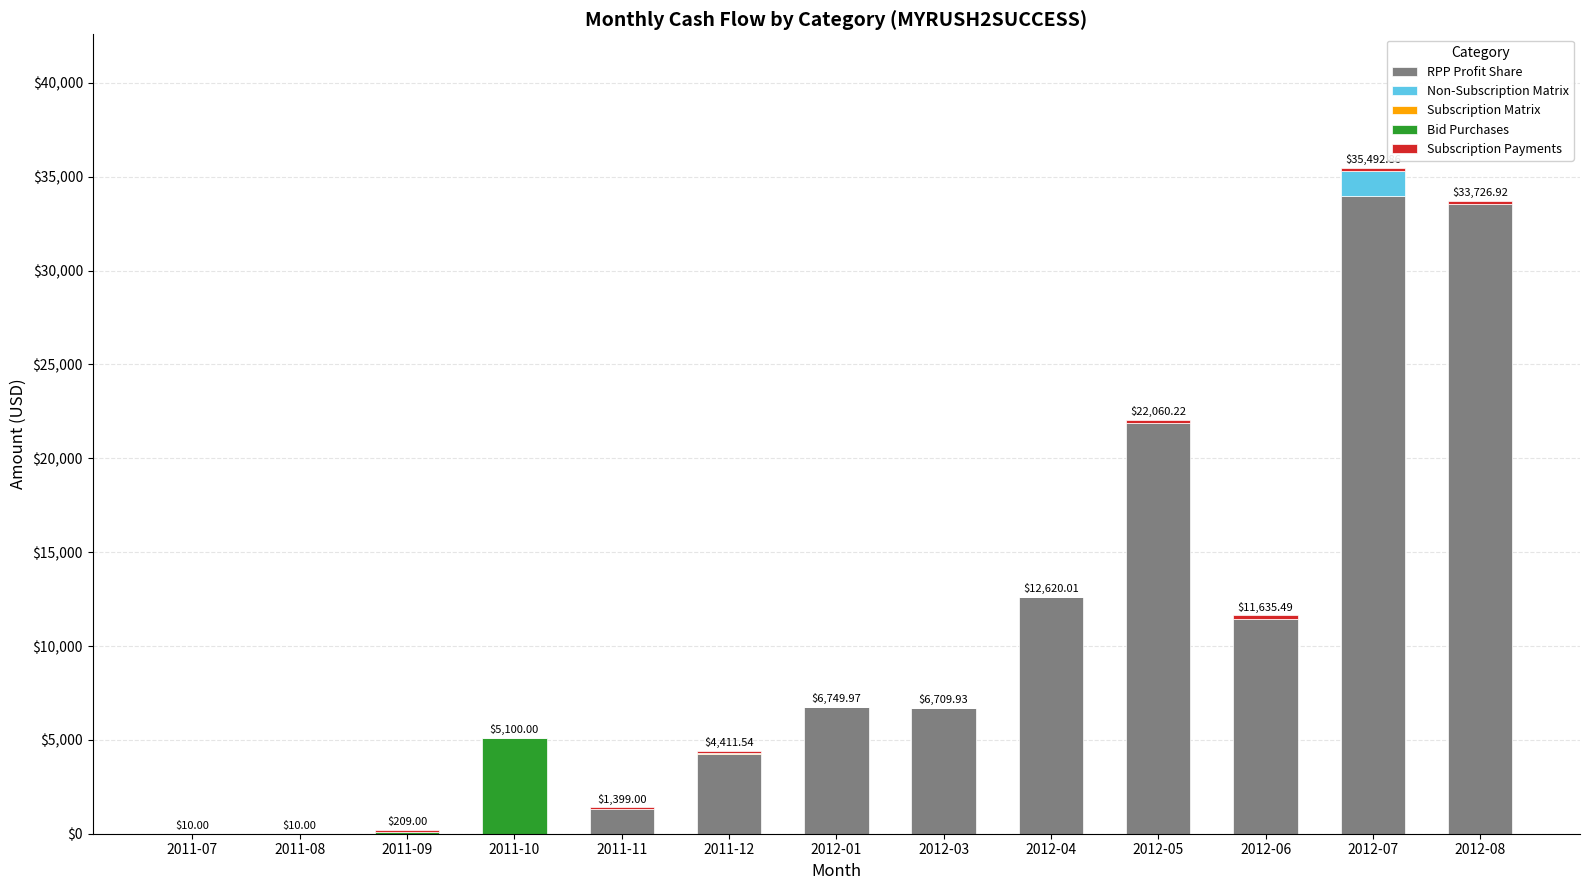

What is the total value across all series at 2011-10?

5100.0